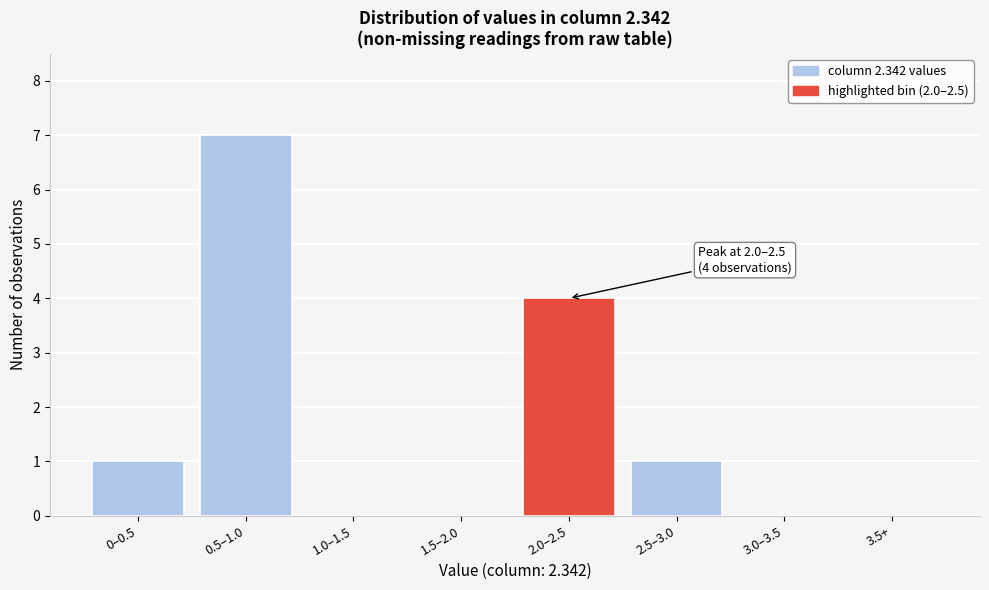

Reading left to right, extract all data points from this chart.

0–0.5=1	0.5–1.0=7	1.0–1.5=0	1.5–2.0=0	2.0–2.5=4	2.5–3.0=1	3.0–3.5=0	3.5+=0